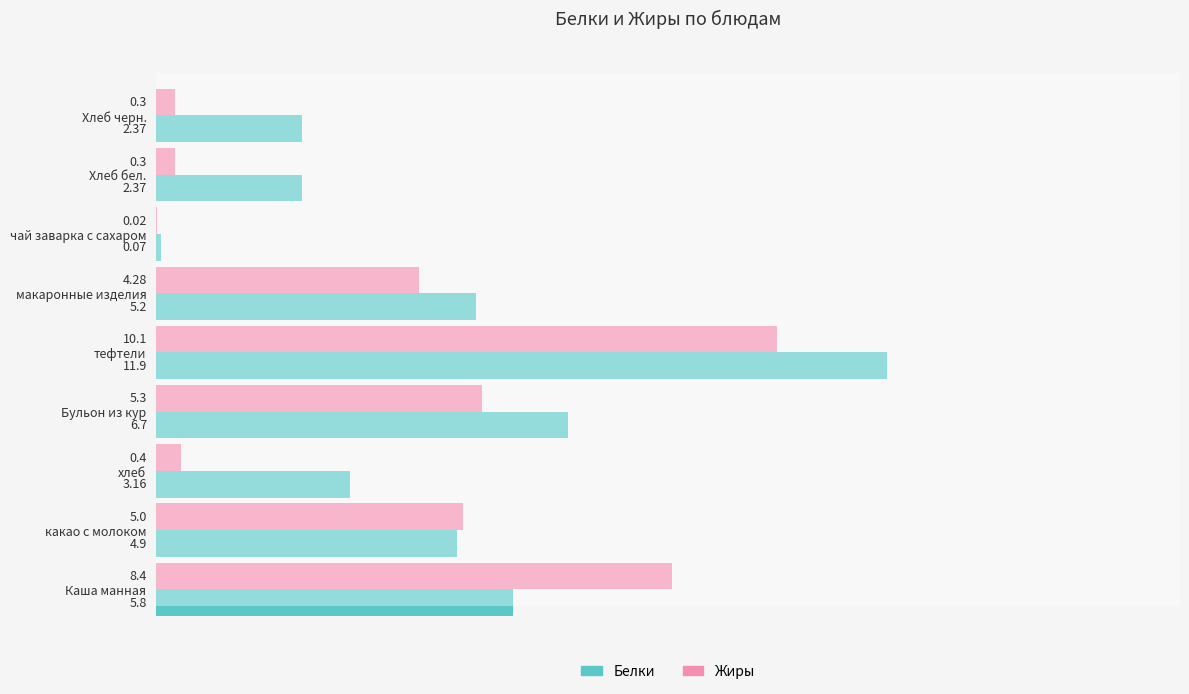

At which category is the sum across all series the highest?

тефтели